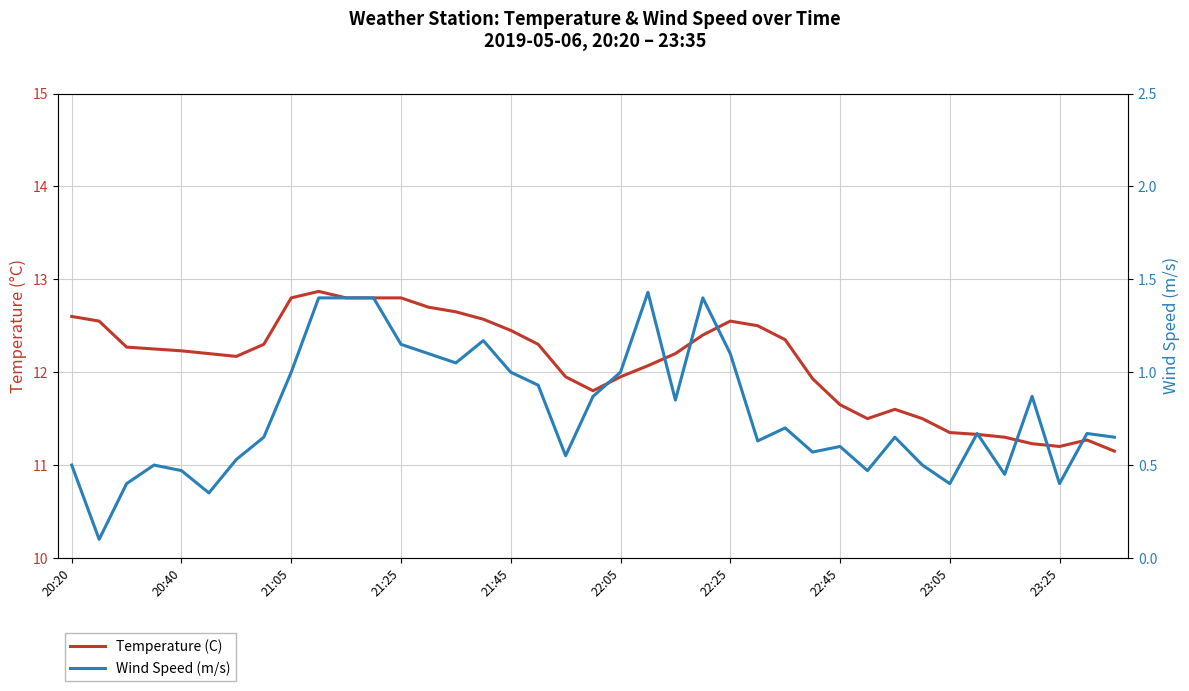

True or false: Temperature (C) and Wind Speed (m/s) intersect in this chart.

False